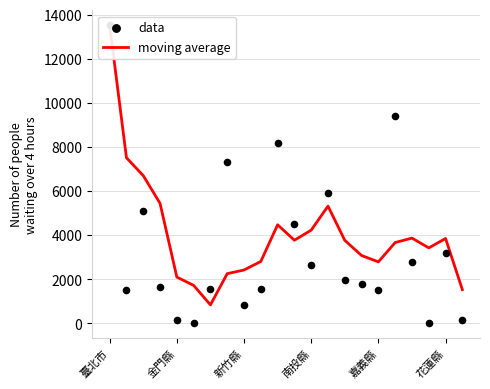

Which series contains the highest Y value?

moving average